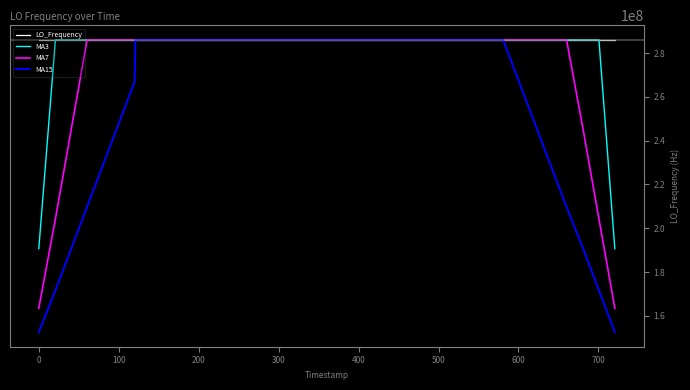

How many values in the MA3 series exceed 286046998?

33